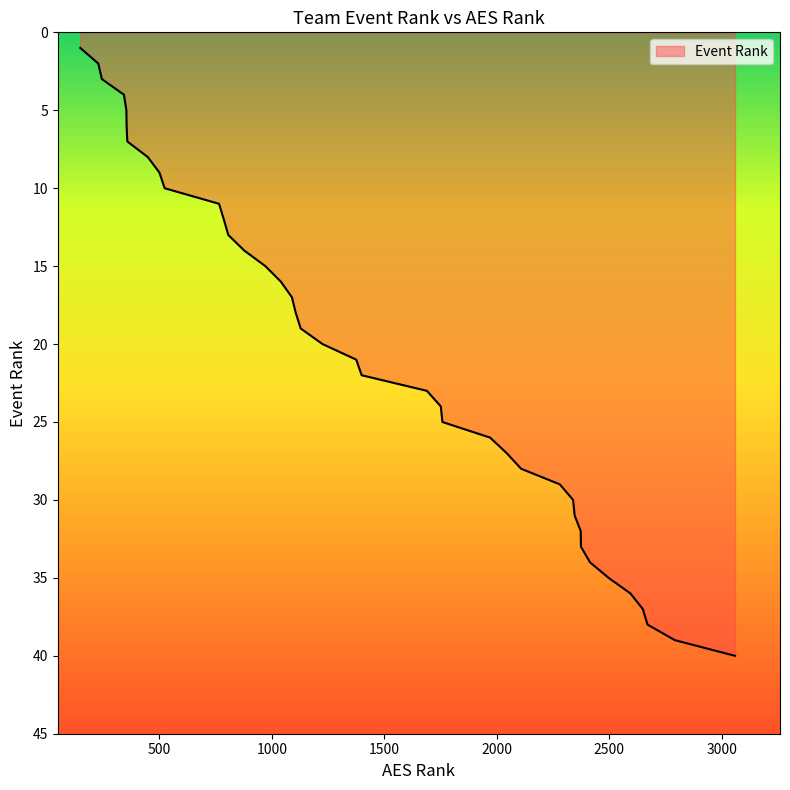

Reading right to left, transcribe all the data shown in this chart.

40	39	38	37	36	35	34	33	32	31	30	29	28	27	26	25	24	23	22	21	20	19	18	17	16	15	14	13	12	11	10	9	8	7	6	5	4	3	2	1